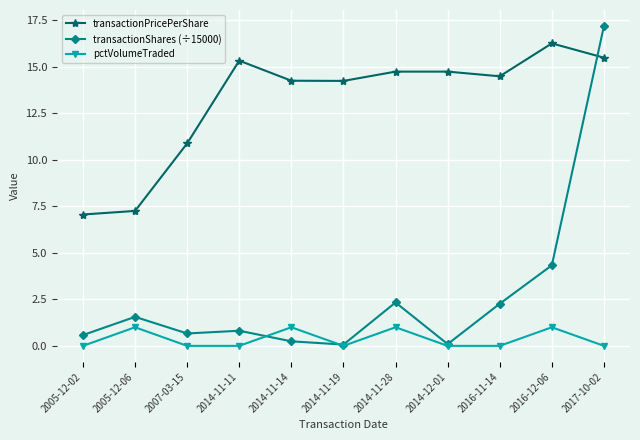

How many interior local peaks does the pctVolumeTraded series have?

4